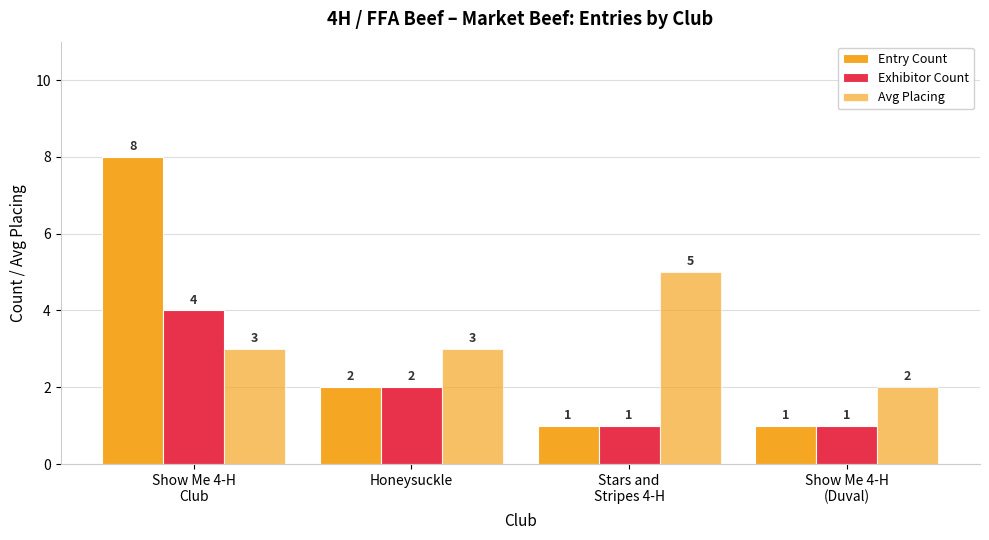

Rank the series by their average value, from highest to lowest.

Avg Placing, Entry Count, Exhibitor Count